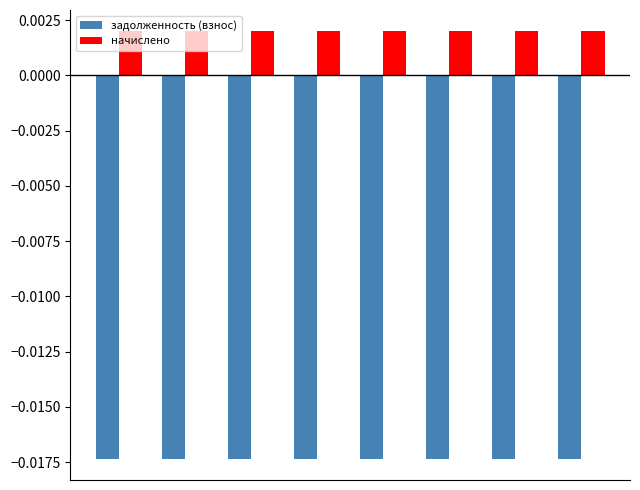

What is the sum of all задолженность (взнос) values?

-0.1